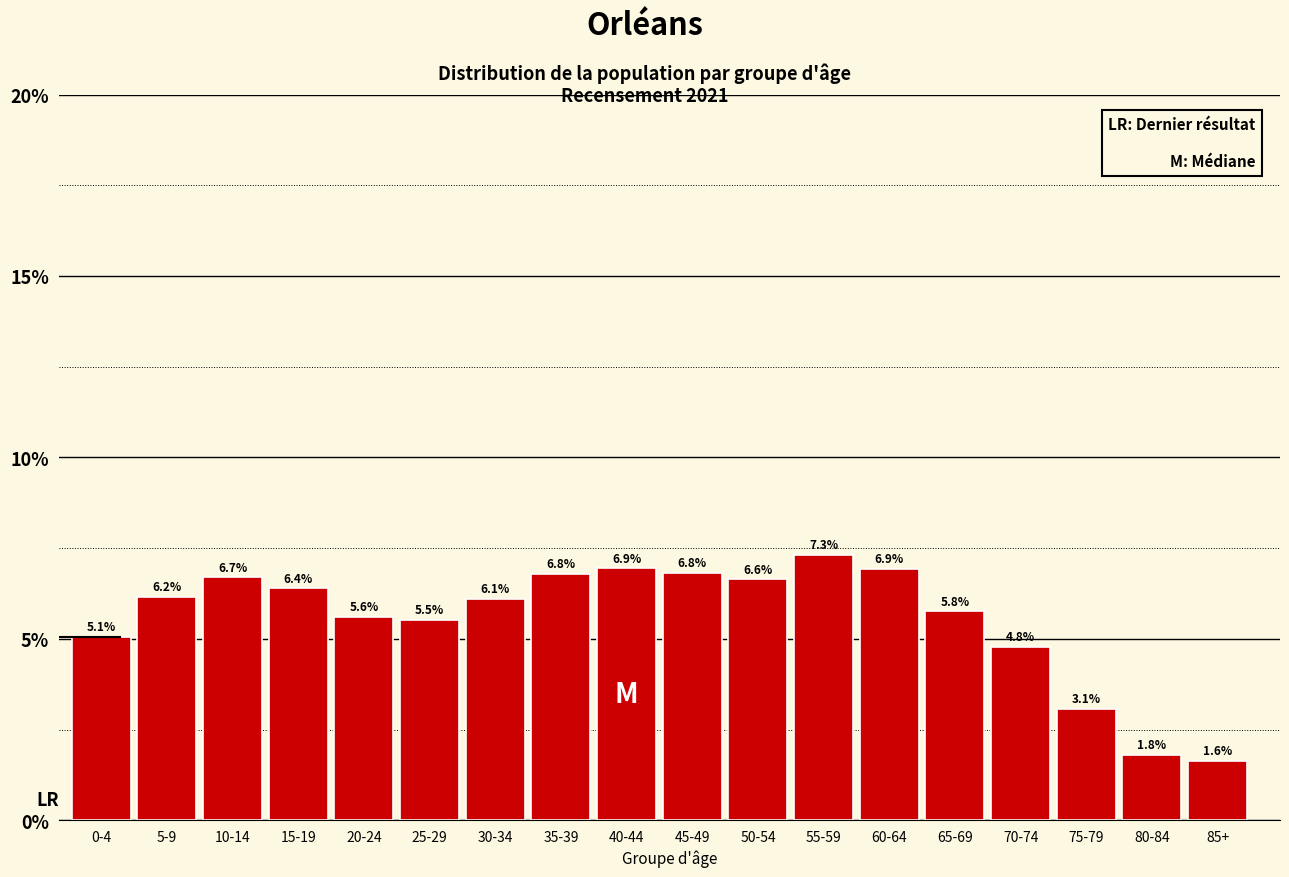

Reading left to right, list all the values displayed in this chart.

5.1	6.2	6.7	6.4	5.6	5.5	6.1	6.8	6.9	6.8	6.6	7.3	6.9	5.8	4.8	3.1	1.8	1.6